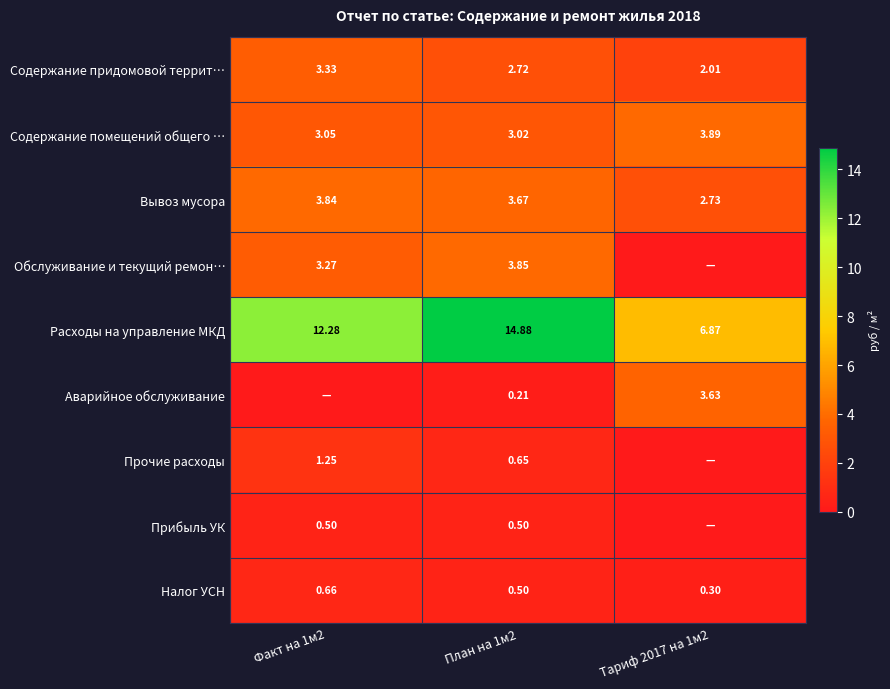

What is the sum of the Аварийное обслуживание values at План на 1м2 and Тариф 2017 на 1м2?

3.8